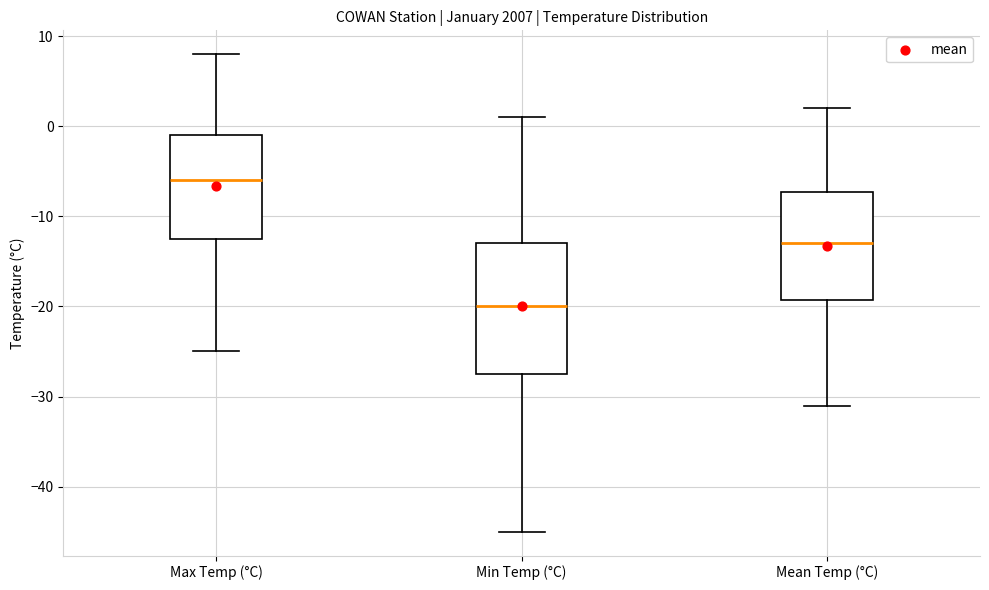

Reading left to right, read every box against the y-axis: the position of its median line, the range the box covers, and the ends of its whiskers. The values are not printed on the chart, so give them approximately, as read against the axis.

Max Temp (°C): median -6, box -12 to -1, whiskers -25 to 8
Min Temp (°C): median -20, box -27 to -13, whiskers -45 to 1
Mean Temp (°C): median -13, box -19 to -7, whiskers -31 to 2